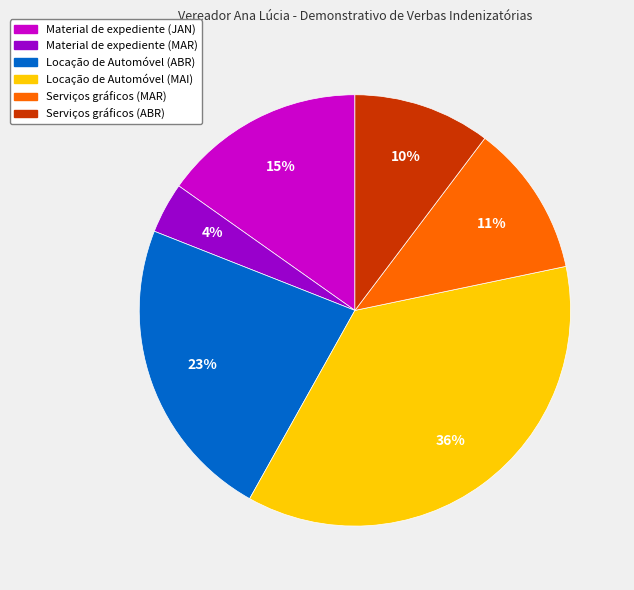

Rank the categories by value from lowest to highest.

Material de expediente (MAR), Serviços gráficos (ABR), Serviços gráficos (MAR), Material de expediente (JAN), Locação de Automóvel (ABR), Locação de Automóvel (MAI)